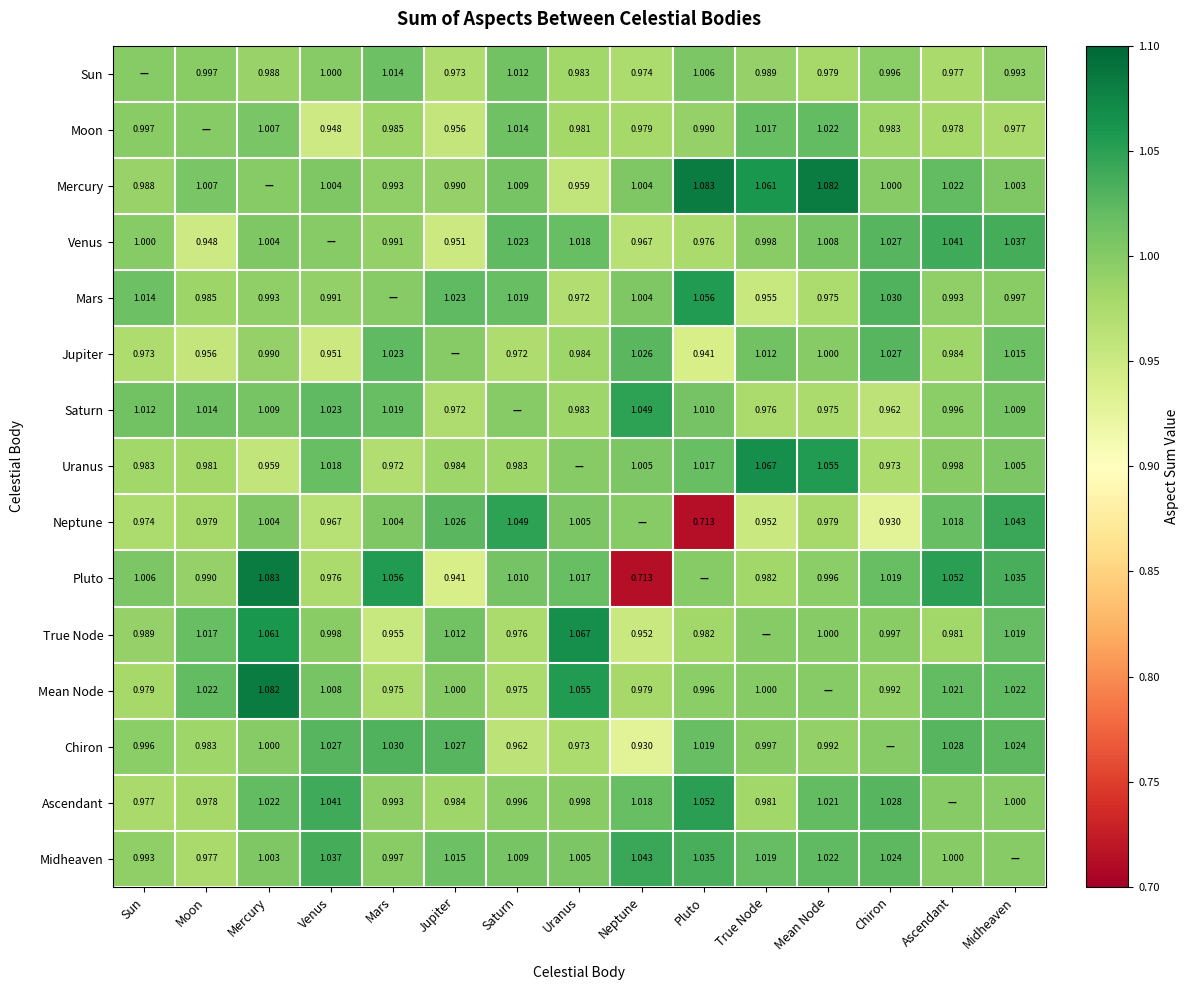

The value of True Node at Mean Node is 1.0. True or false?

True